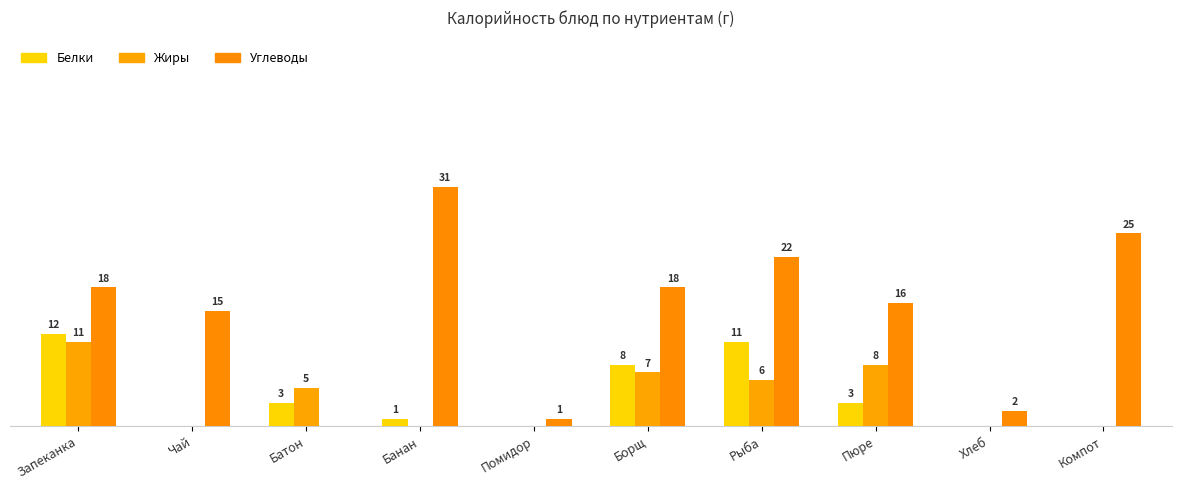

The Белки series shows 4 at Пюре. True or false?

False